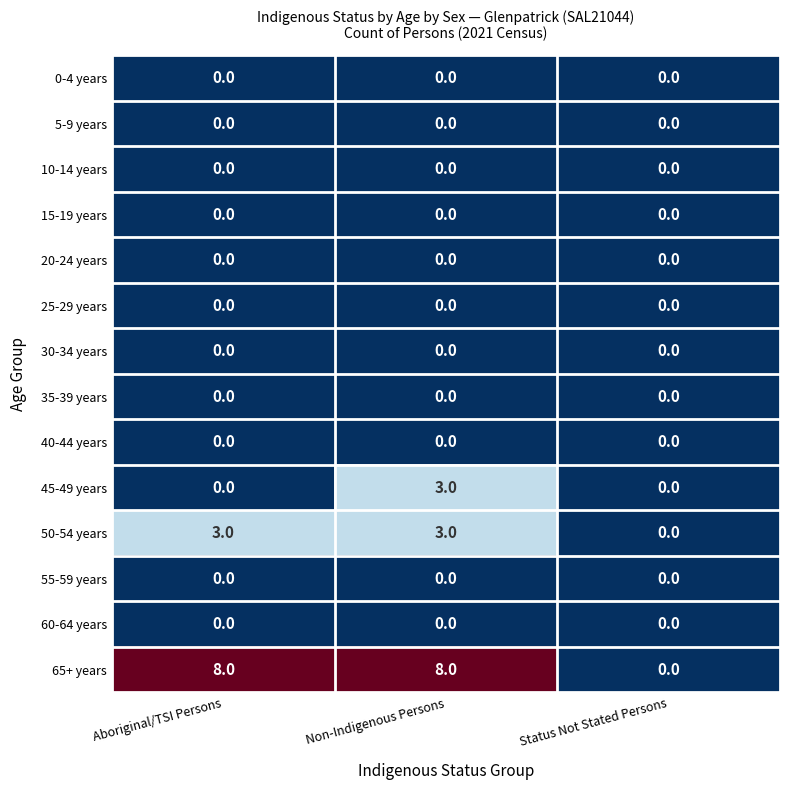

What is the greatest value displayed?

8